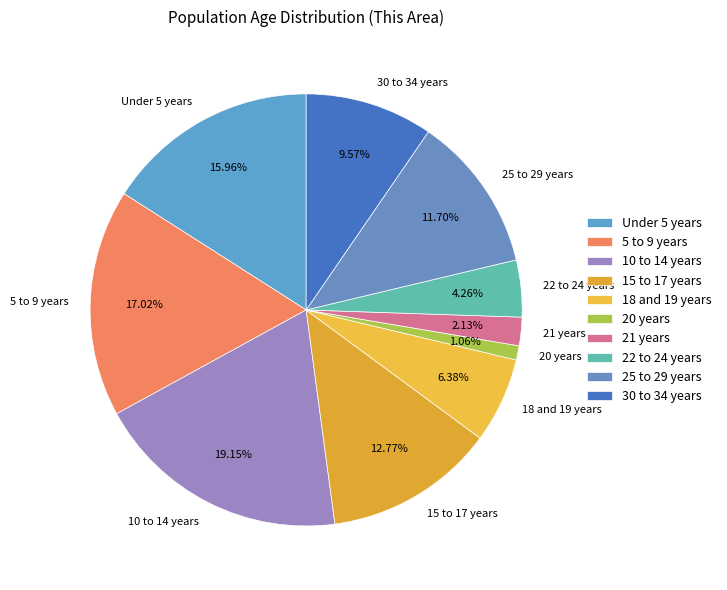

To the nearest percent, what is the combined percentage of 30 to 34 years and 18 and 19 years?

16%